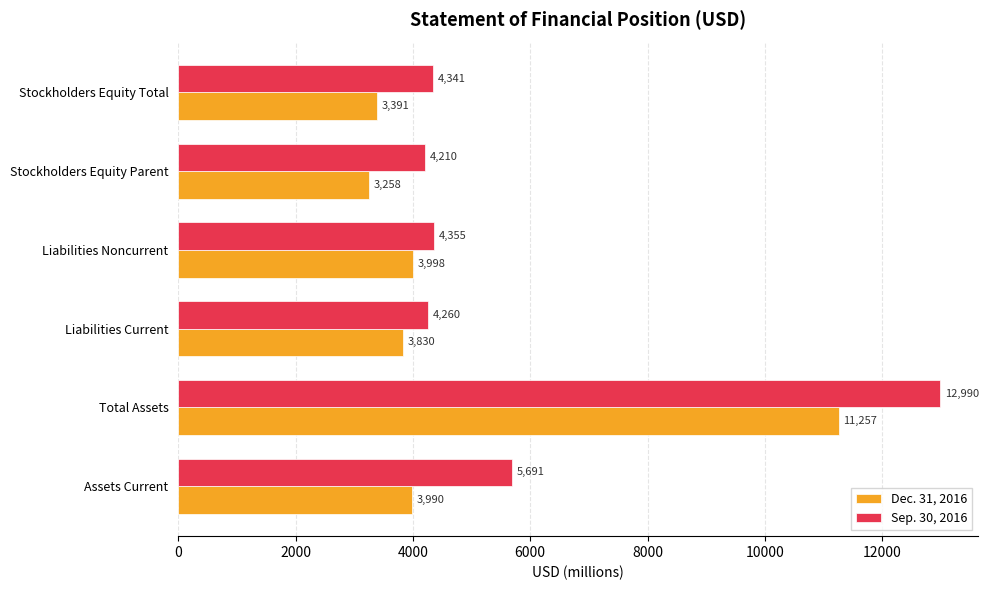

Which category has the lowest value across all series?

Stockholders Equity Parent